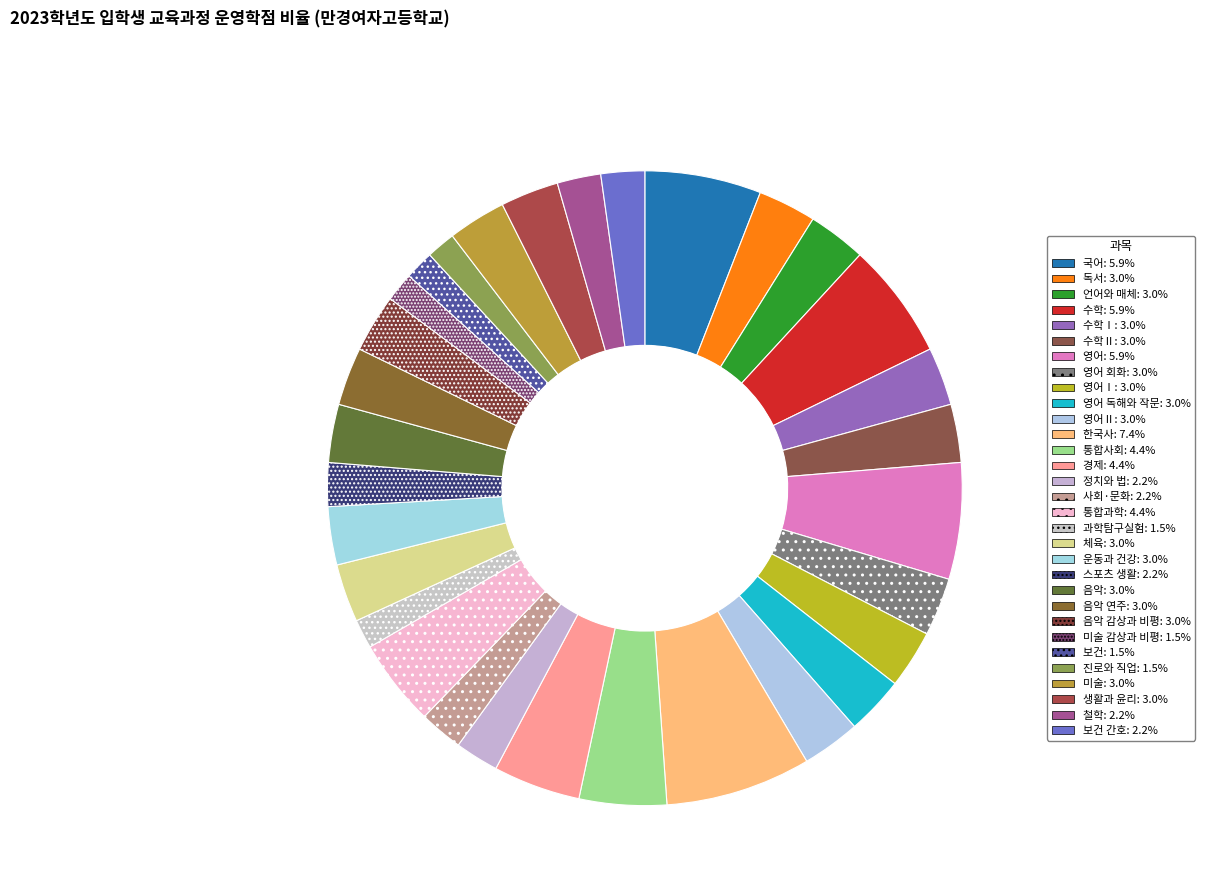

Which slice is the smallest?

과학탐구실험